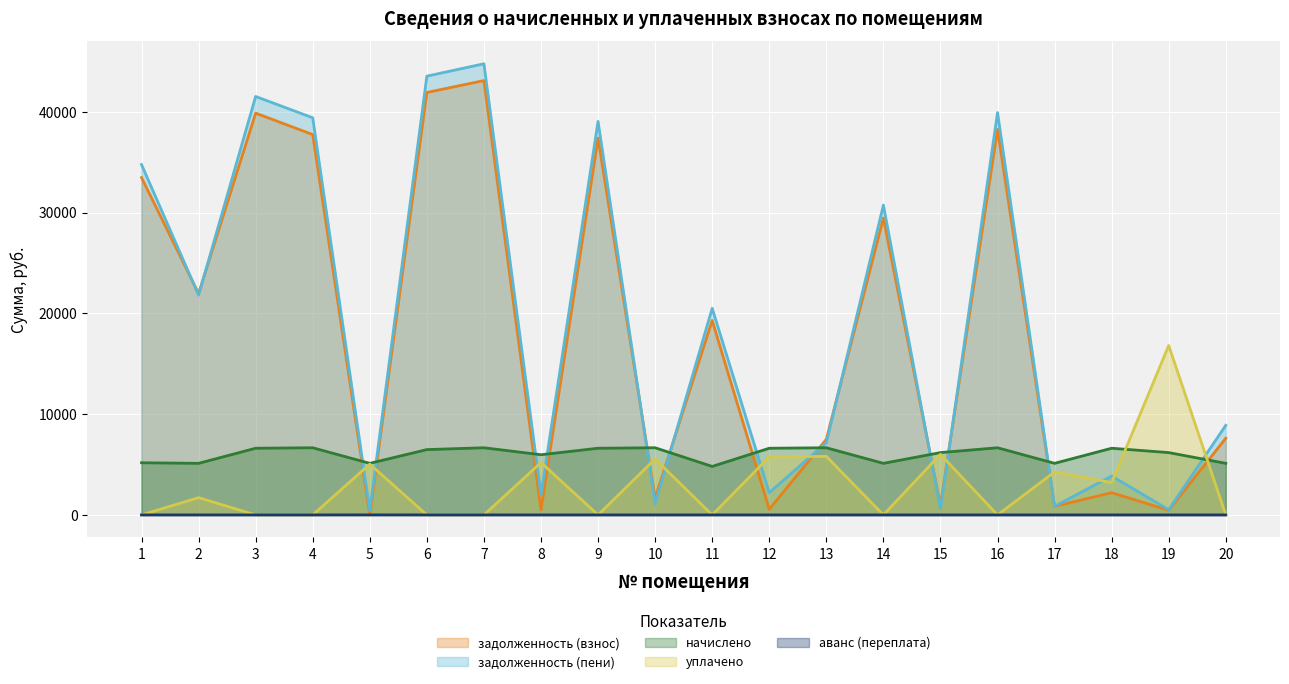

List the labels in order of аванс (переплата) value, largest first.

5, 1, 2, 3, 4, 6, 7, 8, 9, 10, 11, 12, 13, 14, 15, 16, 17, 18, 19, 20